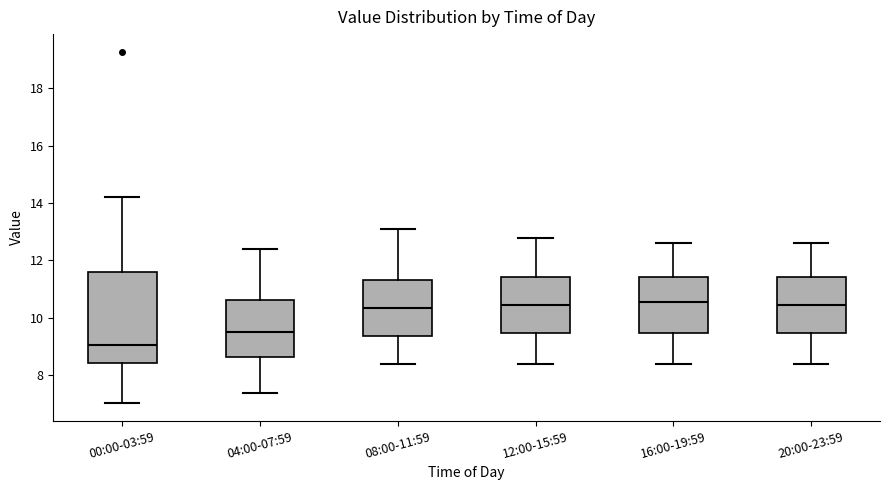

Which box is the tallest, from its lower edge to its upper edge?

00:00-03:59